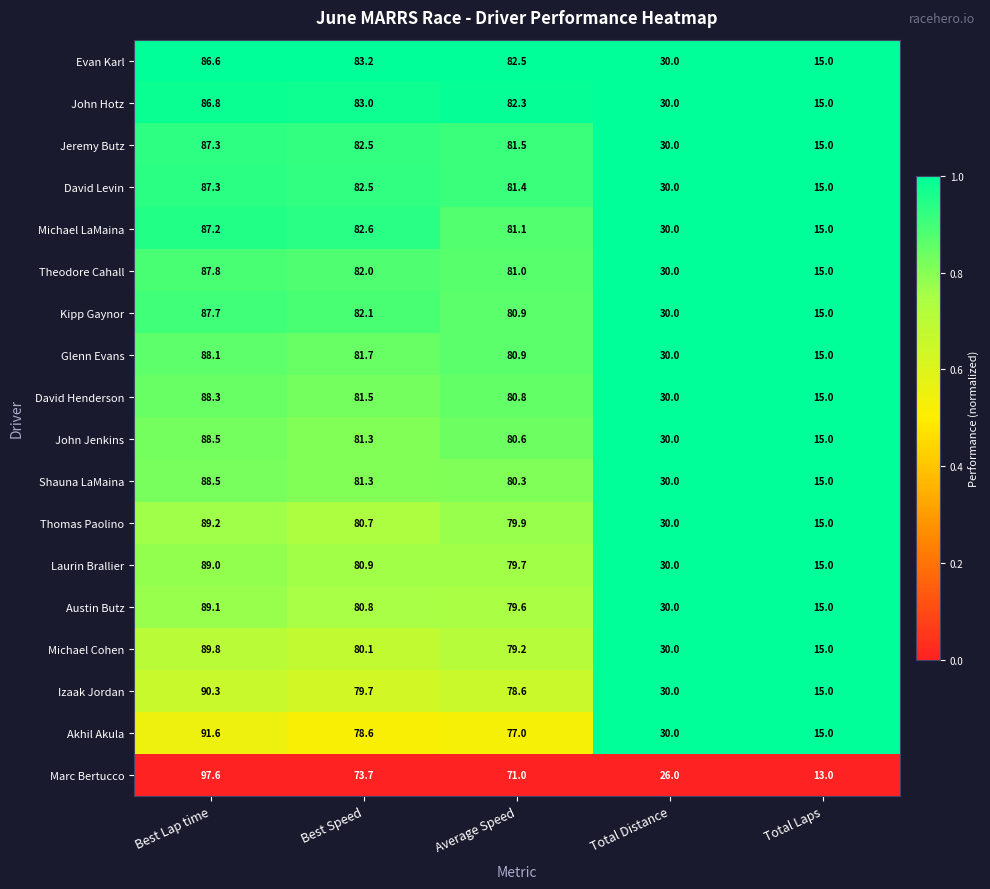

At which category is the sum across all series the highest?

Best Lap time